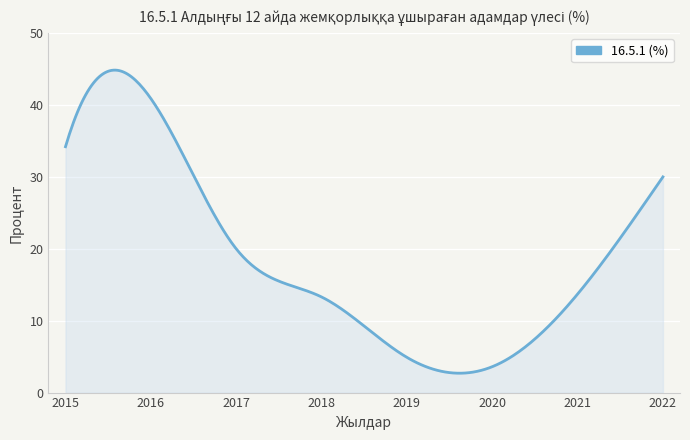

What is the minimum value shown in the chart?

2.7